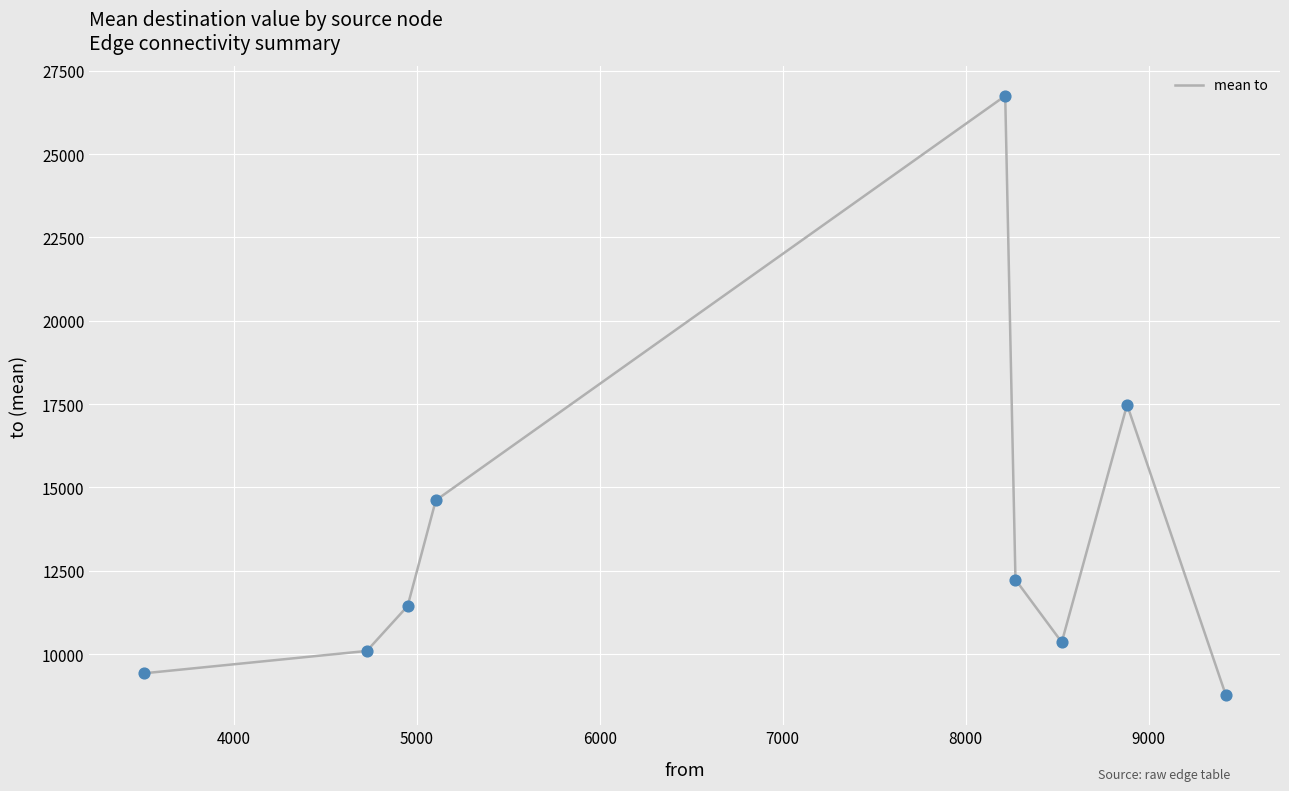

What is the maximum value shown in the chart?

26744.0